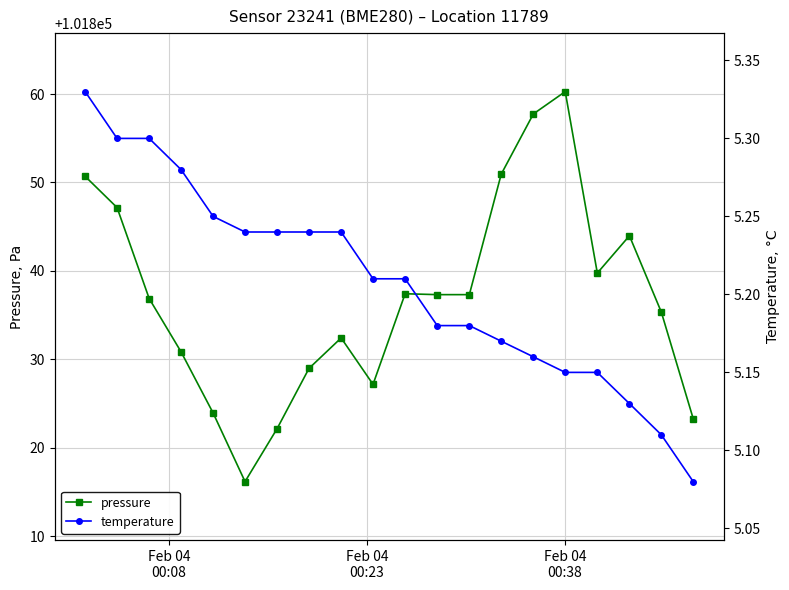

True or false: temperature and pressure intersect in this chart.

False